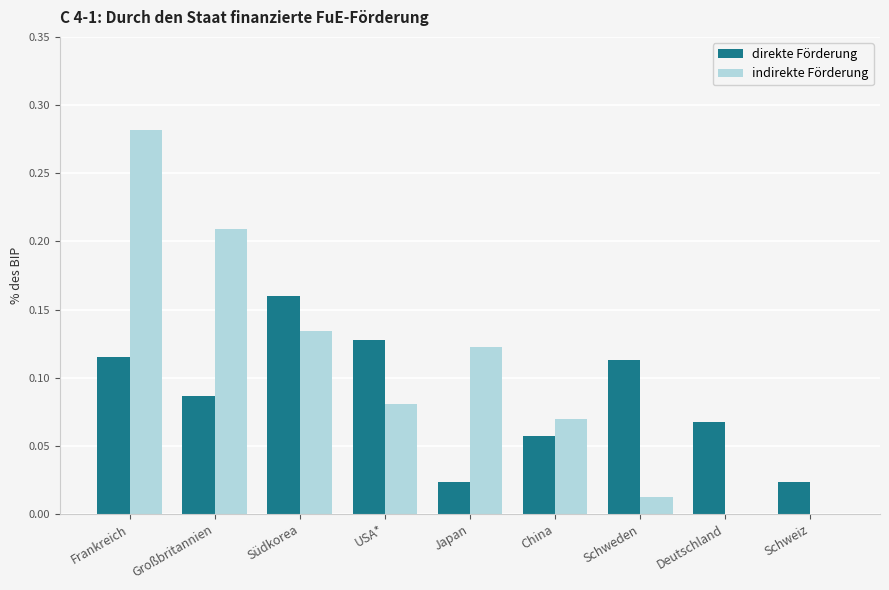

Which category has the highest value in the indirekte Förderung series?

Frankreich